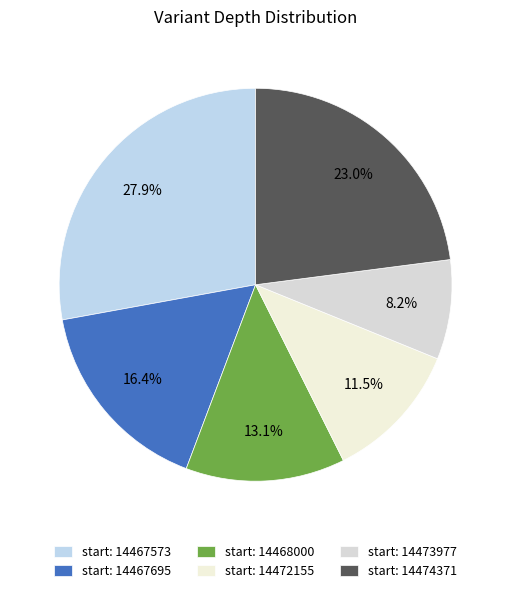

How many segments does this pie chart have?

6